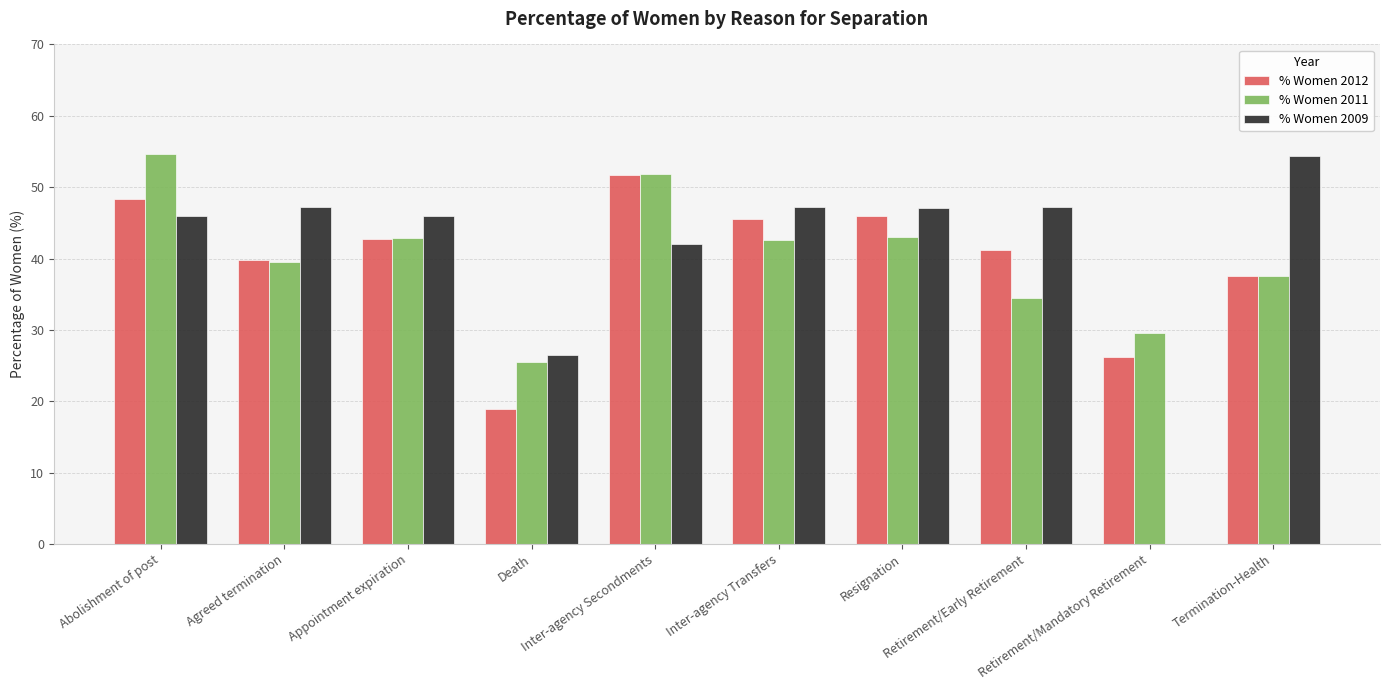

Reading left to right, extract all data points from this chart.

% Women 2012: 48.3	39.8	42.7	18.9	51.7	45.5	45.9	41.2	26.2	37.5
% Women 2011: 54.7	39.5	42.9	25.5	51.8	42.6	43.0	34.5	29.6	37.5
% Women 2009: 46.0	47.2	46.0	26.5	42.0	47.2	47.1	47.2	0.0	54.4